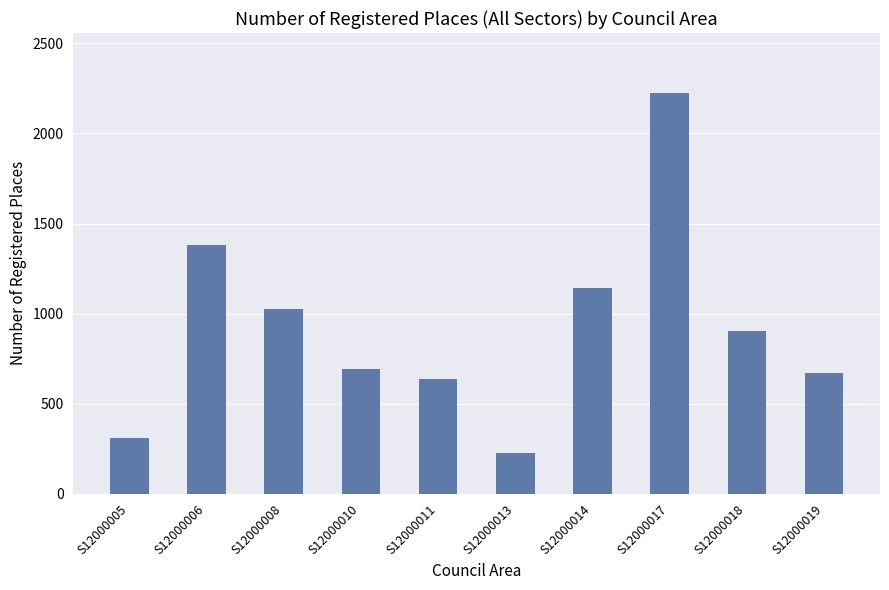

Are the bars grouped side by side (vs. stacked)?

No